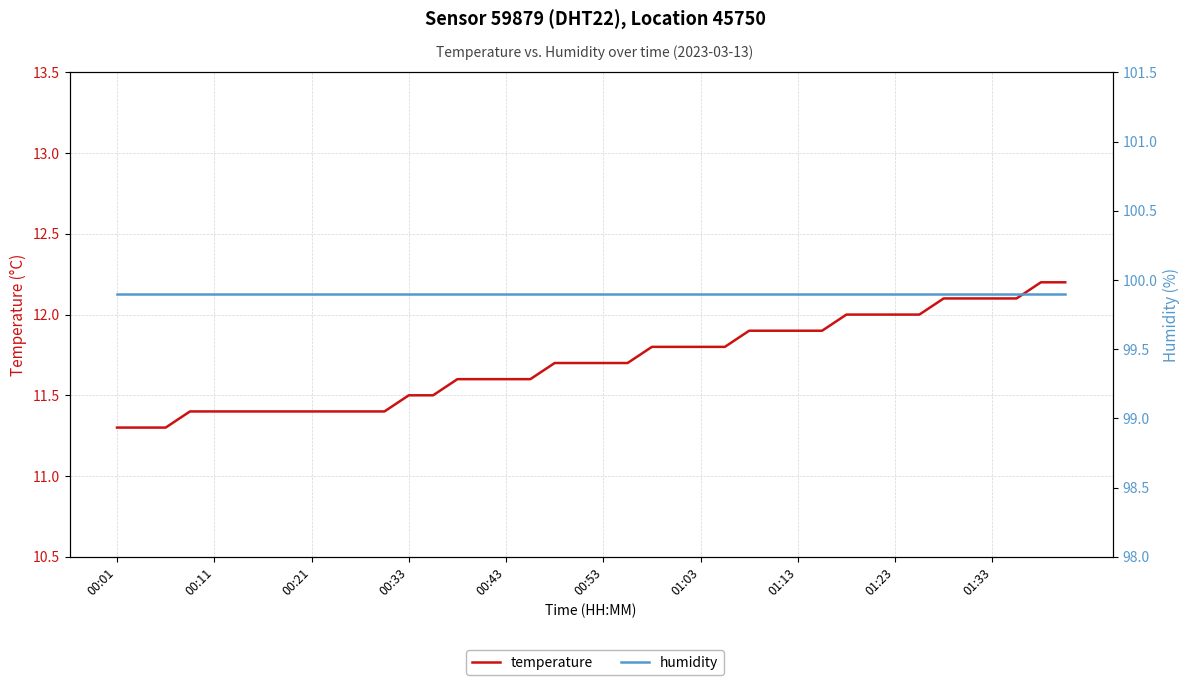

Is it true that temperature equals 19.9 at 01:33?

False